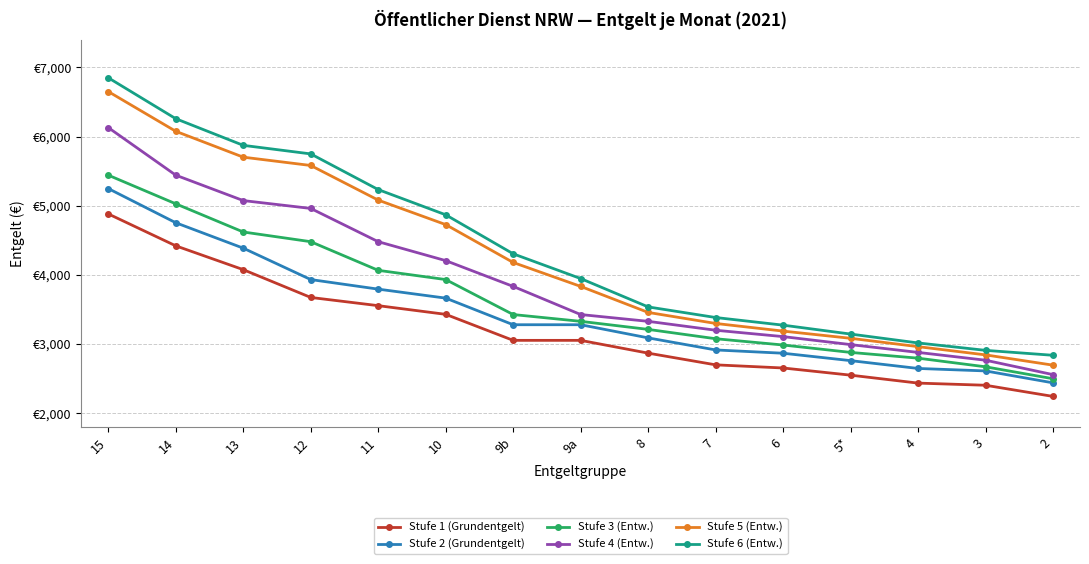

True or false: Stufe 1 (Grundentgelt) and Stufe 3 (Entw.) cross at least once.

False